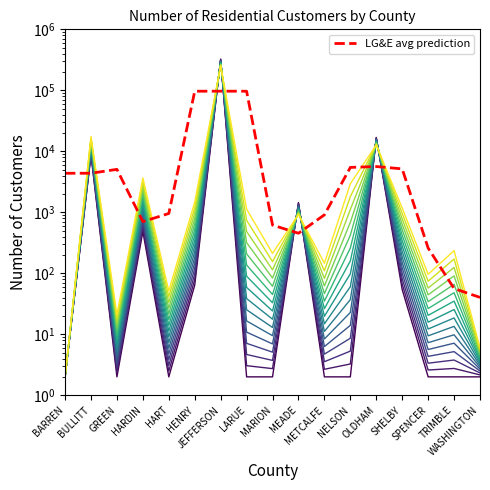

What is the label of the 7th point from the left?

JEFFERSON